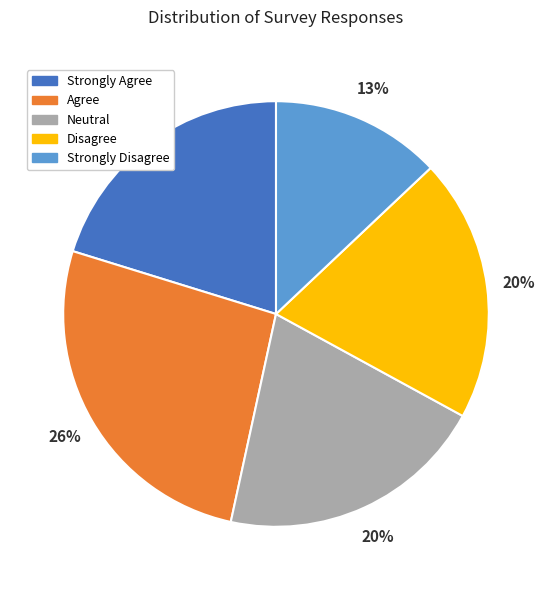

Which slice is the largest?

Agree